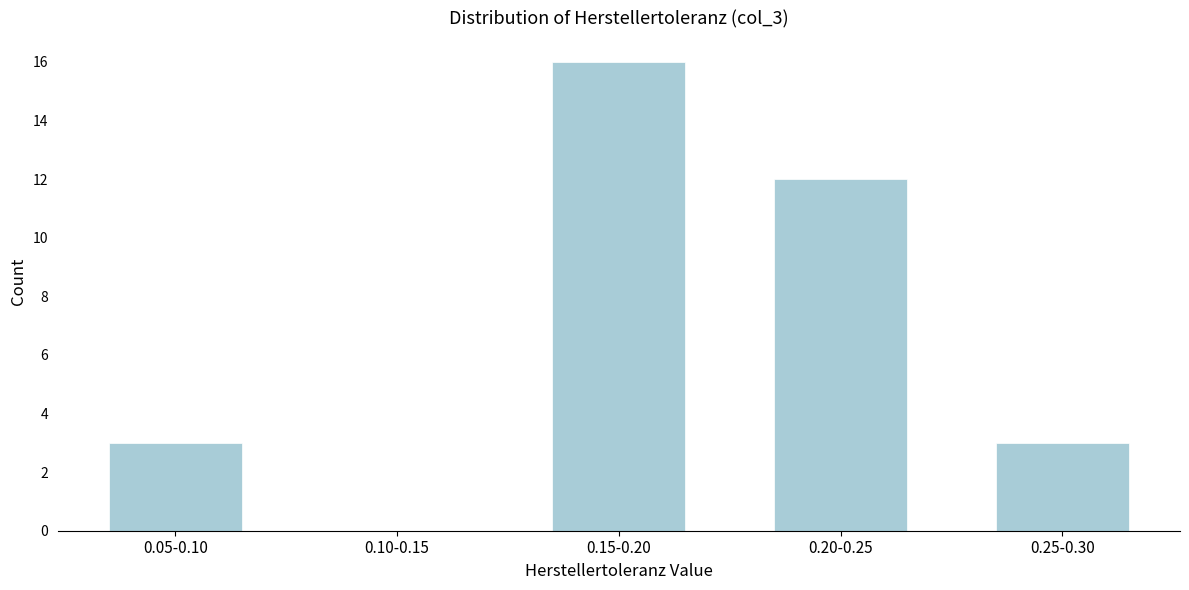

Reading left to right, list all the values displayed in this chart.

0.05-0.10=3	0.10-0.15=0	0.15-0.20=16	0.20-0.25=12	0.25-0.30=3